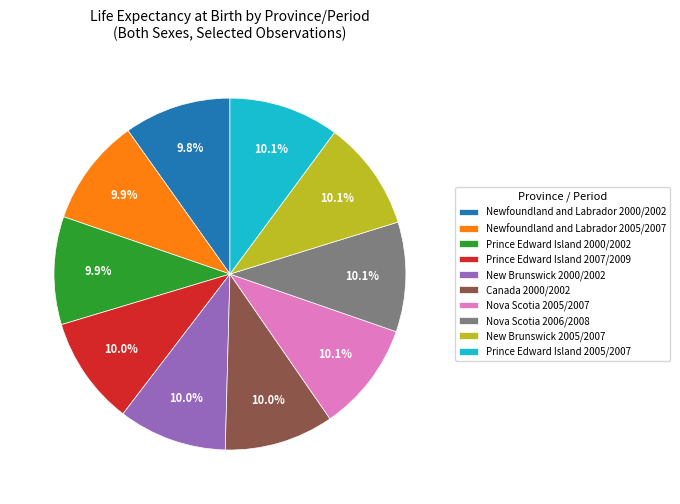

What portion of the pie excludes Newfoundland and Labrador 2005/2007?

90.1%